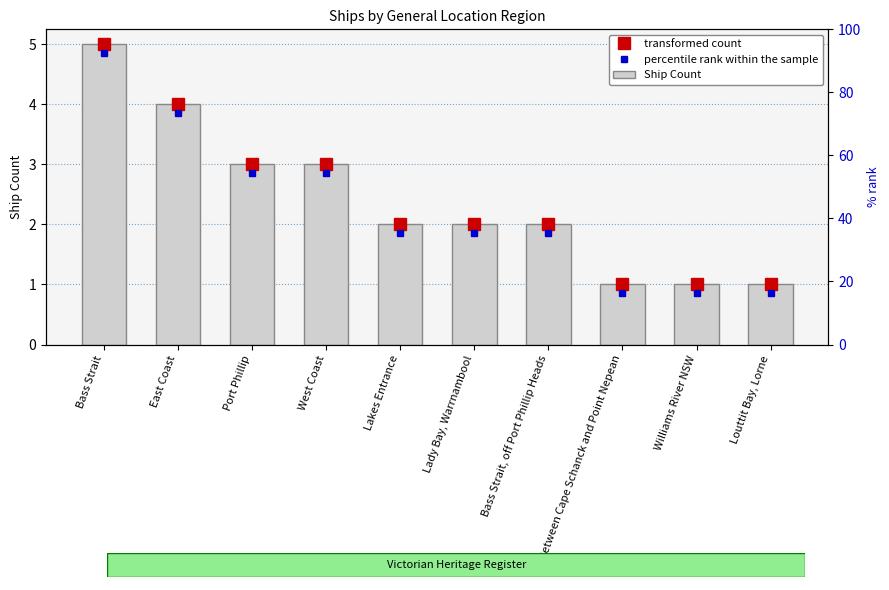

Approximately how many times larger is the value at Bass Strait compared to Lady Bay, Warrnambool?

2.5